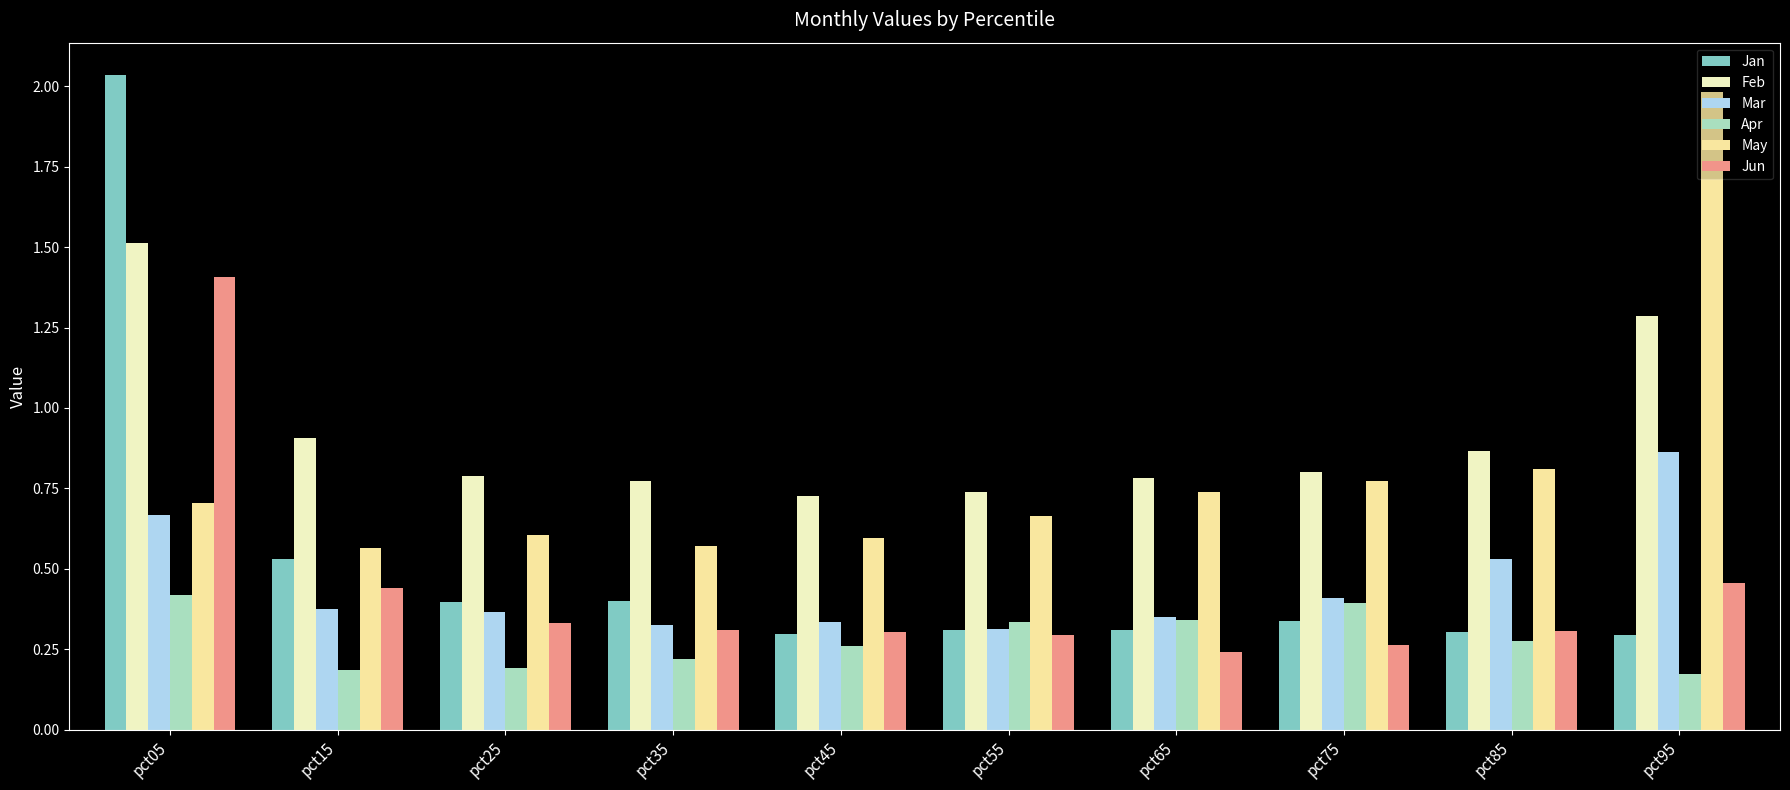

What is the maximum value shown in the chart?

2.0